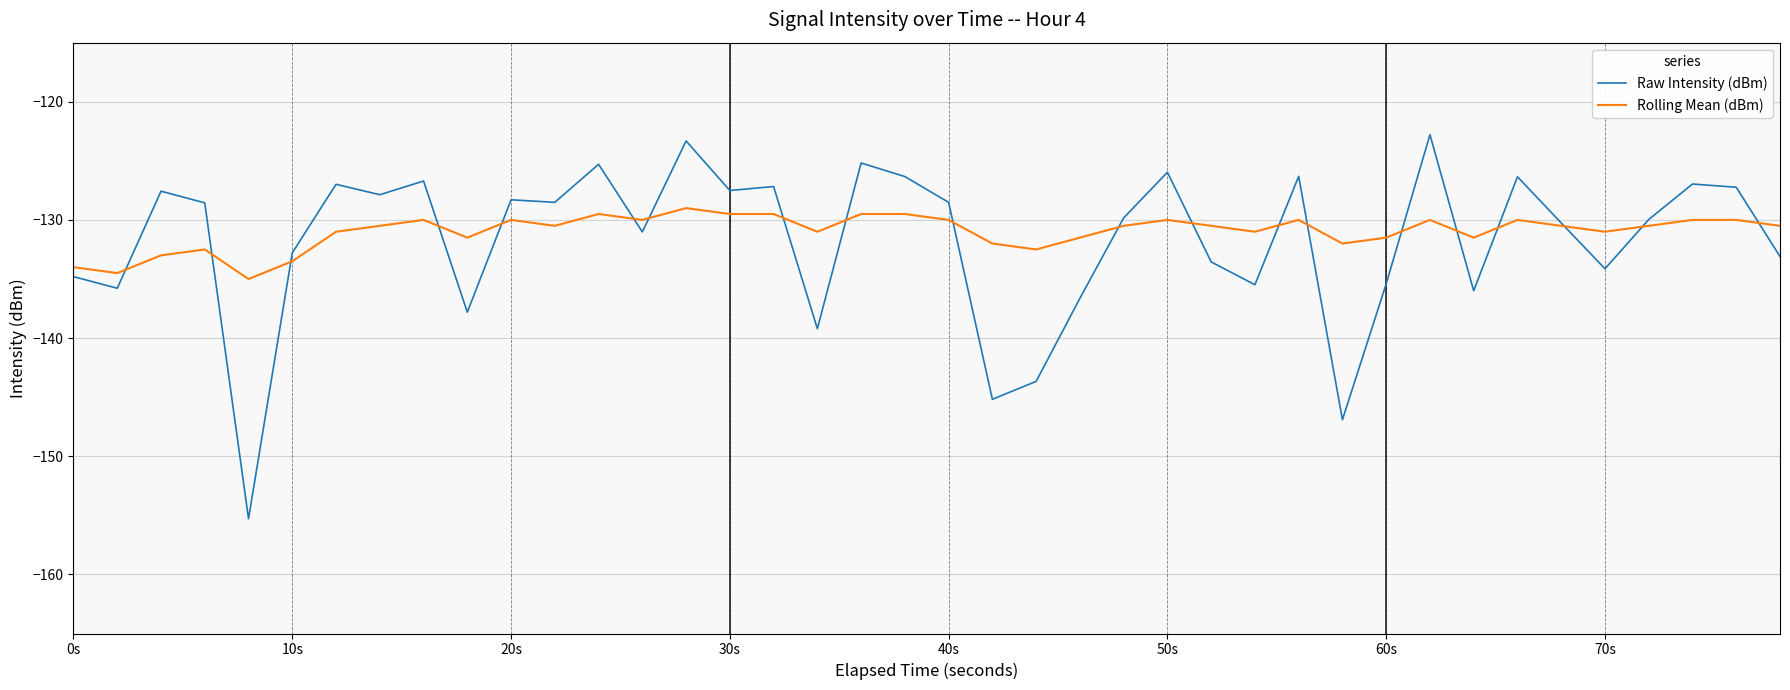

Rank the series by their maximum value, from highest to lowest.

Raw Intensity (dBm), Rolling Mean (dBm)